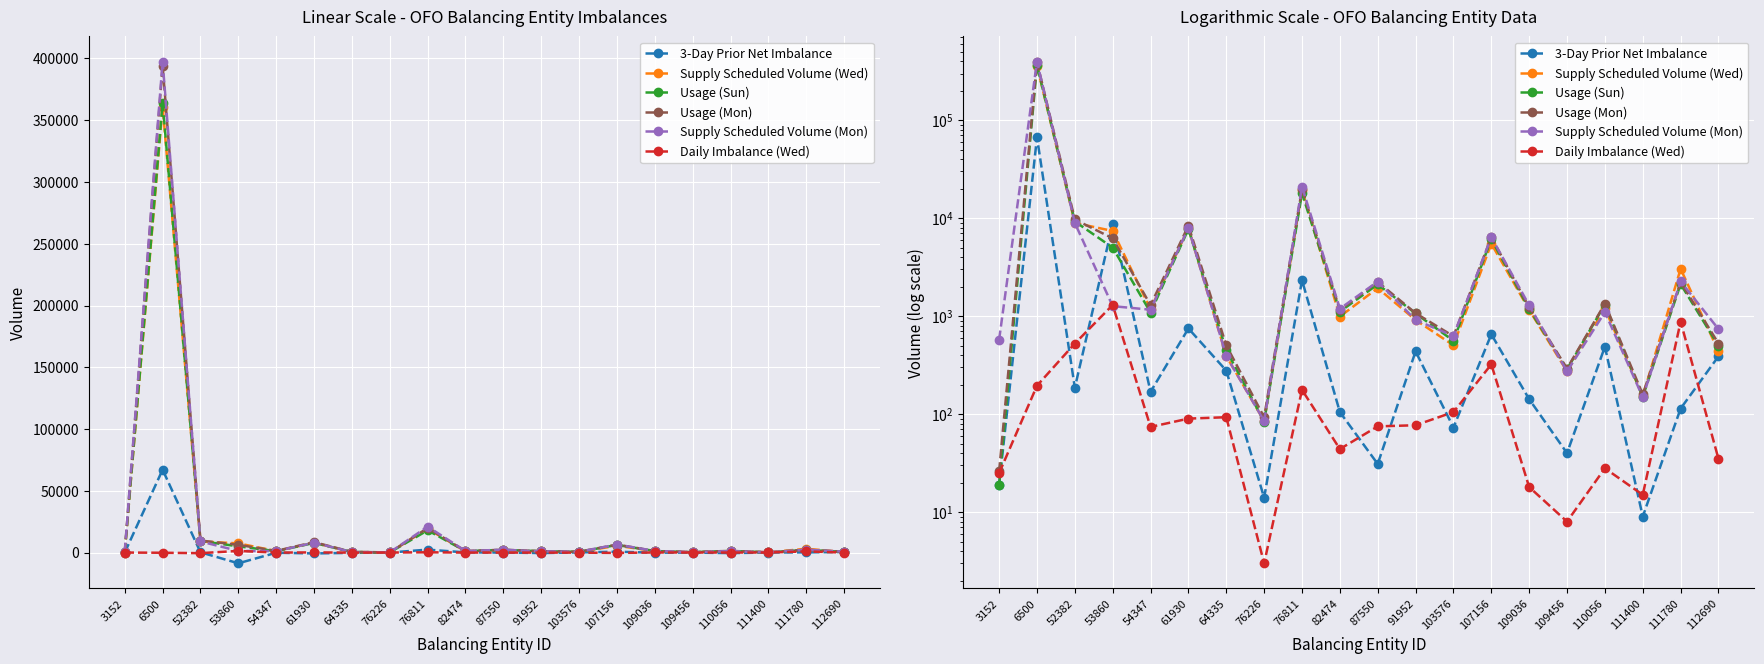

What is the value of the 3-Day Prior Net Imbalance point at the 13th from the left?

73.0